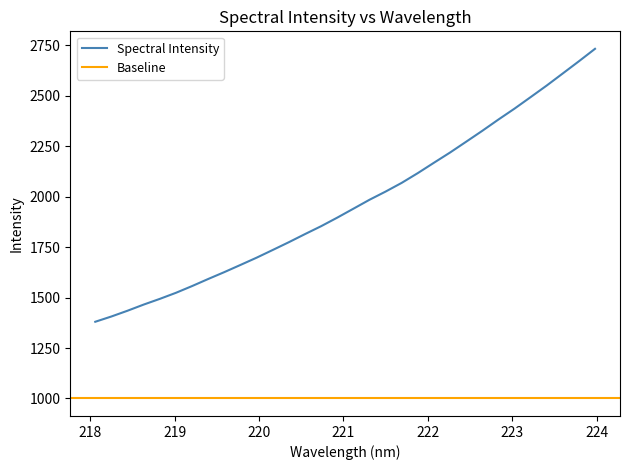

How many data points are less than 1939?

16